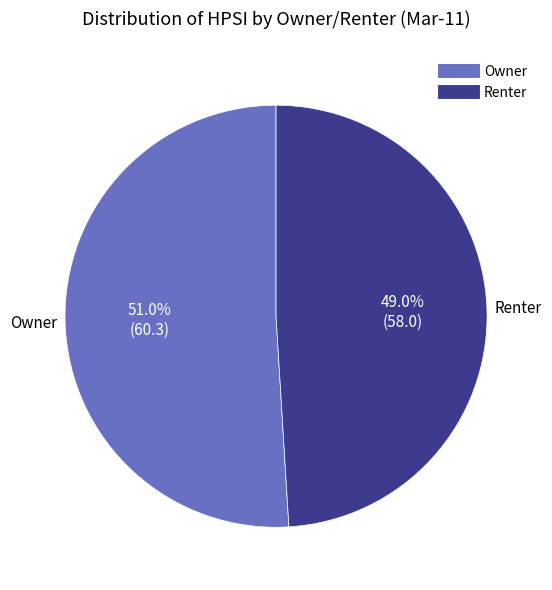

What is the smallest slice in the pie chart?

Renter